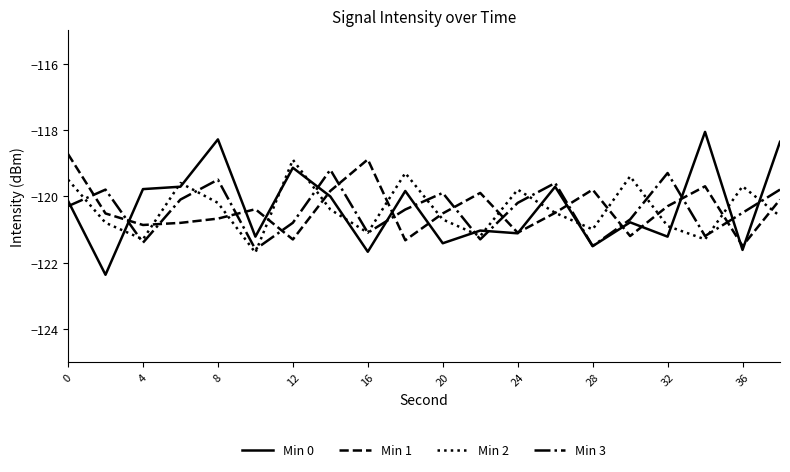

Which series has the widest spread of values?

Min 0